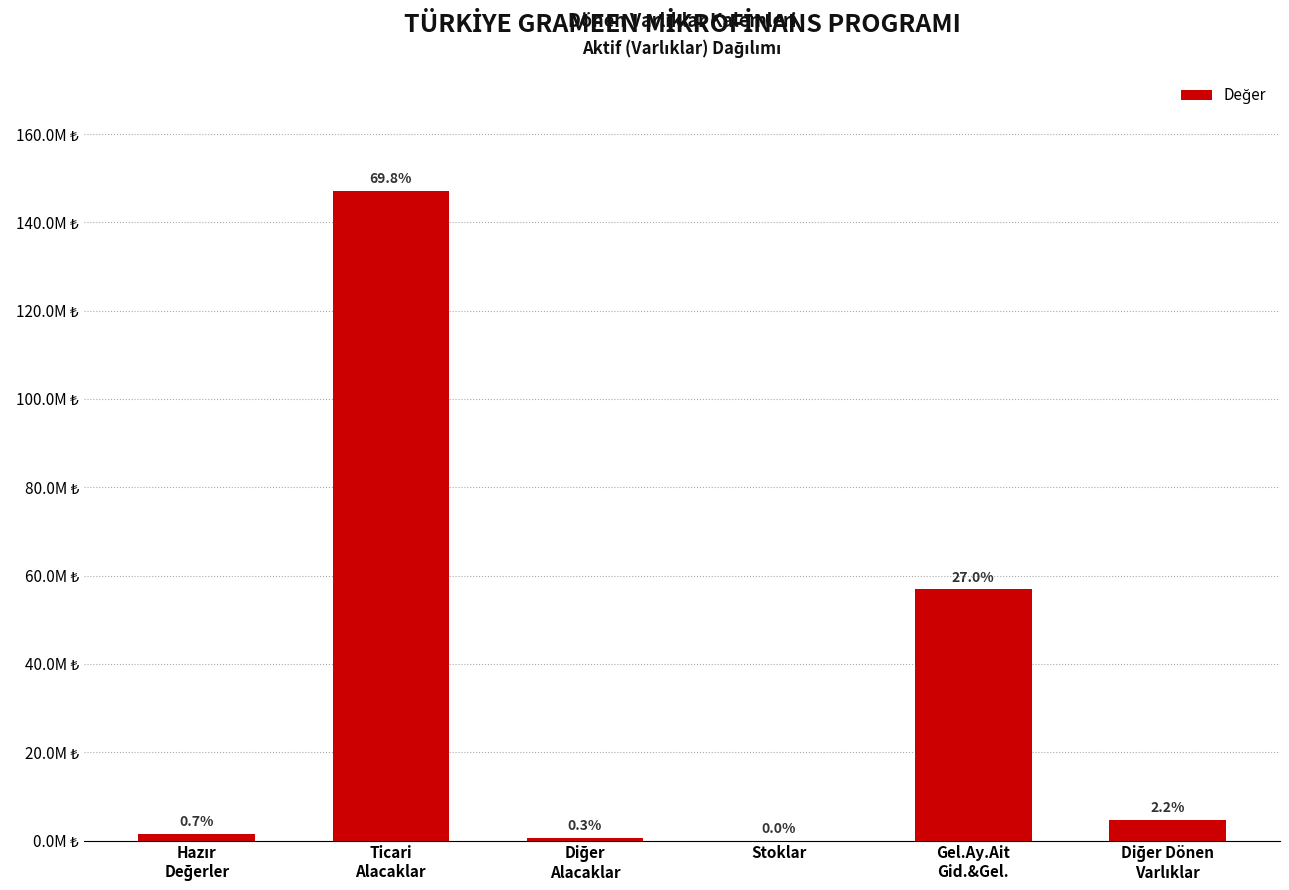

Between Diğer
Alacaklar and Hazır
Değerler, which is larger?

Hazır
Değerler